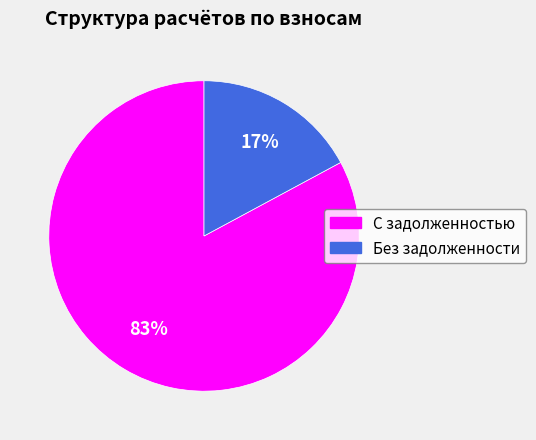

To the nearest percent, what is the average slice percentage?

50%